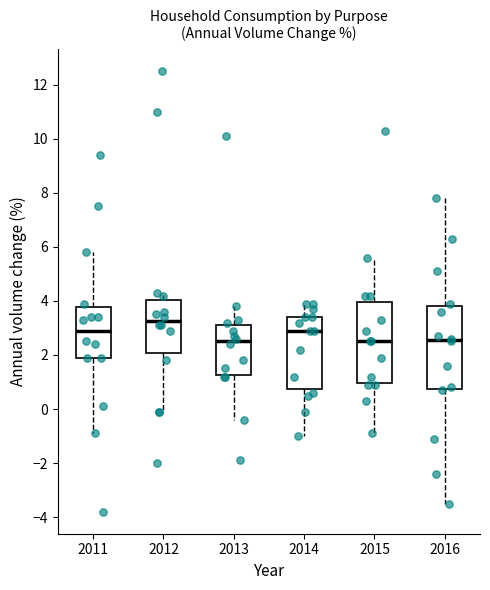

Reading left to right, transcribe this box plot: for each box, give where its median line is, the range the box spans, and where its two whiskers end, as read against the y-axis. The values are not printed on the chart, so give them approximately, as read against the axis.

2011: median 3.0, box 2.0 to 3.8, whiskers -0.8 to 5.8
2012: median 3.2, box 2.0 to 4.0, whiskers 0.0 to 4.4
2013: median 2.6, box 1.2 to 3.2, whiskers -0.4 to 3.8
2014: median 3.0, box 0.8 to 3.4, whiskers -1.0 to 4.0
2015: median 2.6, box 1.0 to 4.0, whiskers -0.8 to 5.6
2016: median 2.6, box 0.8 to 3.8, whiskers -3.4 to 7.8